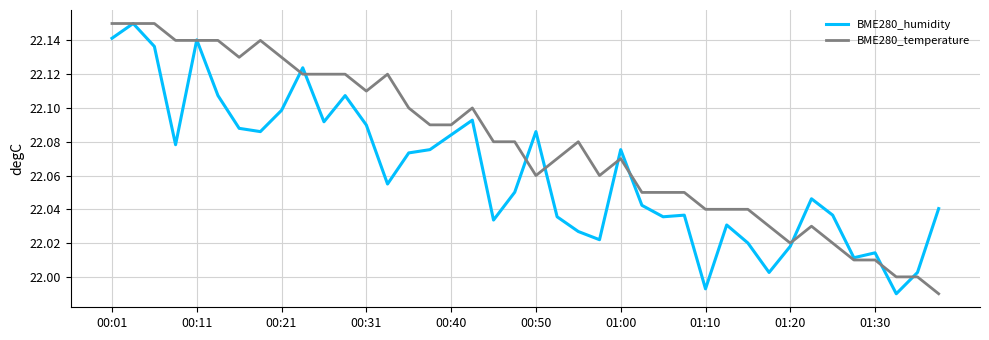

List the series in order of their overall mean, lowest first.

BME280_humidity, BME280_temperature